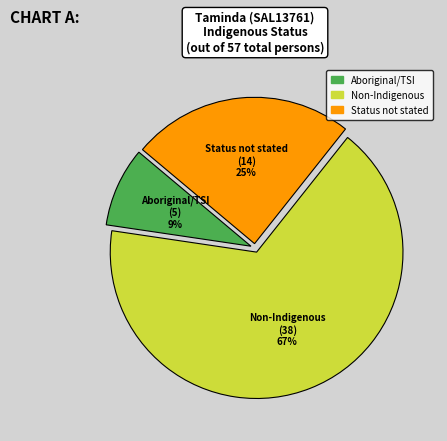

To the nearest percent, what percentage of the pie is Aboriginal/TSI?

9%